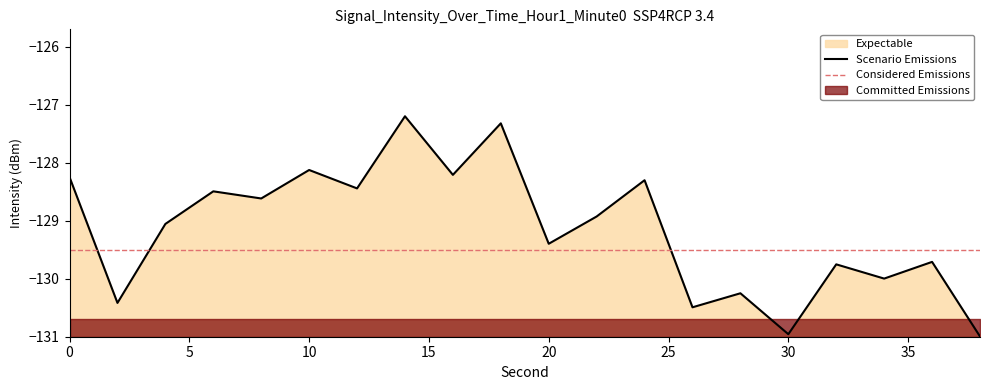

True or false: there are more than 1 points higher than both neighbors.

True